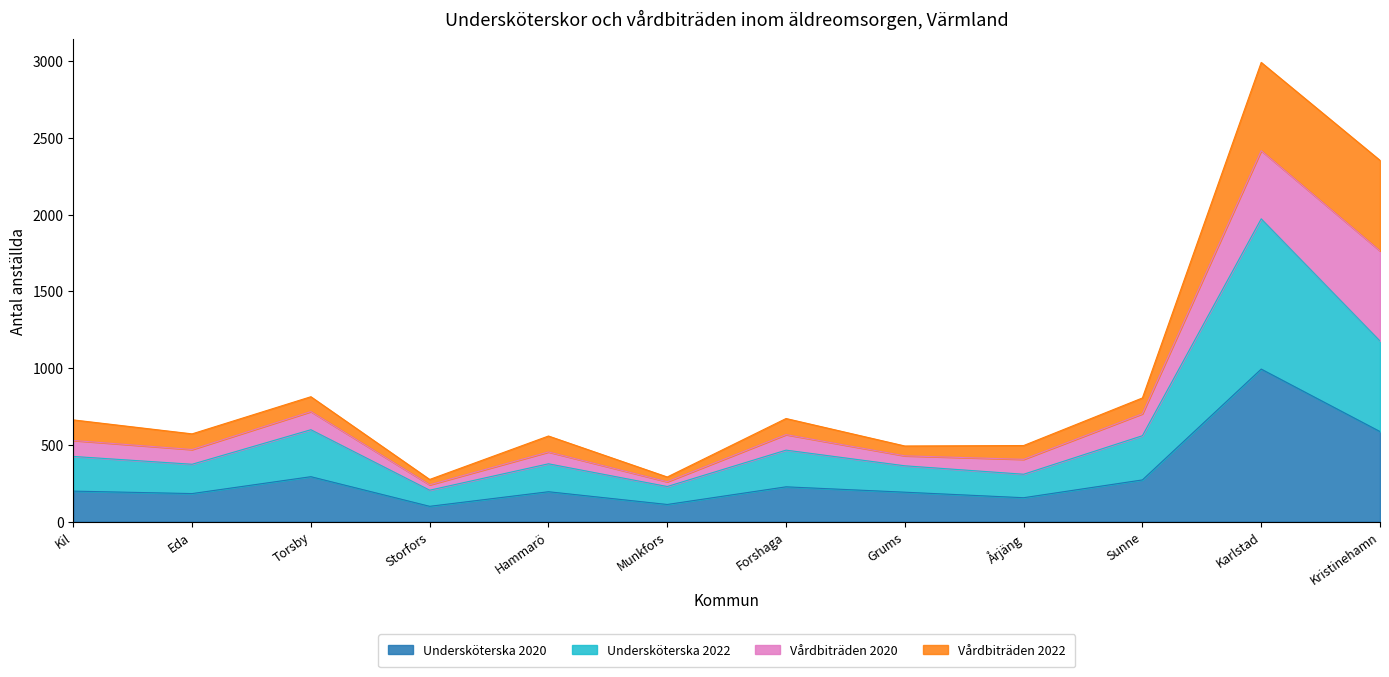

What are all the series names shown in the legend?

Undersköterska 2020, Undersköterska 2022, Vårdbiträden 2020, Vårdbiträden 2022